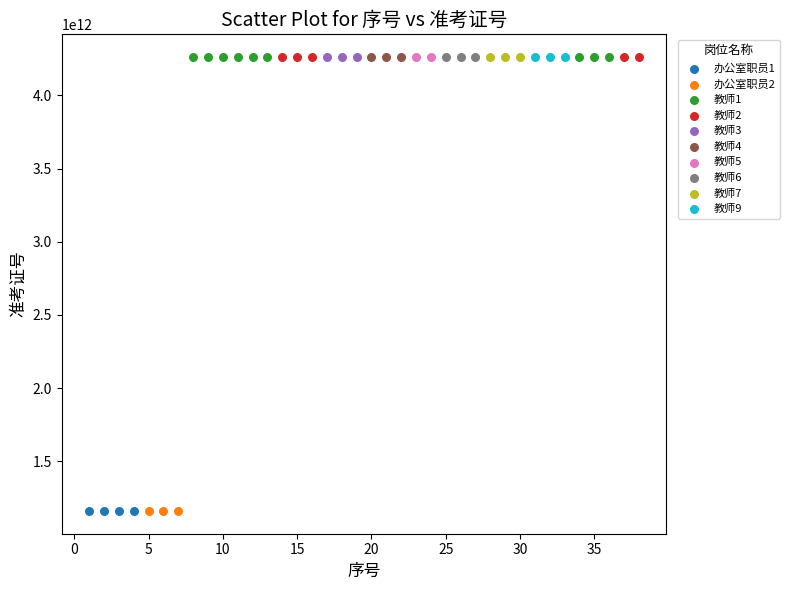

What are all the series names shown in the legend?

办公室职员1, 办公室职员2, 教师1, 教师2, 教师3, 教师4, 教师5, 教师6, 教师7, 教师9